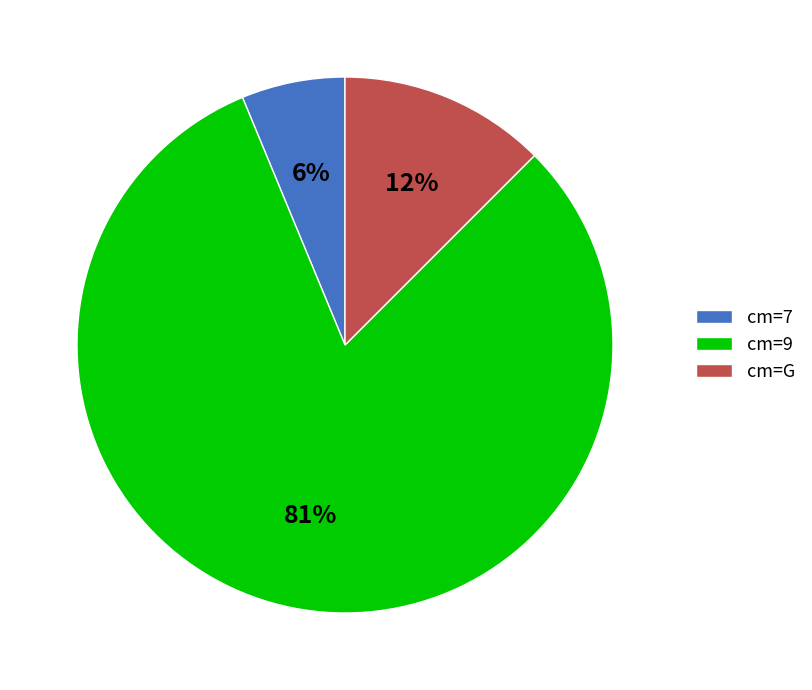

The cm=9 slice represents 81% of the pie. True or false?

True